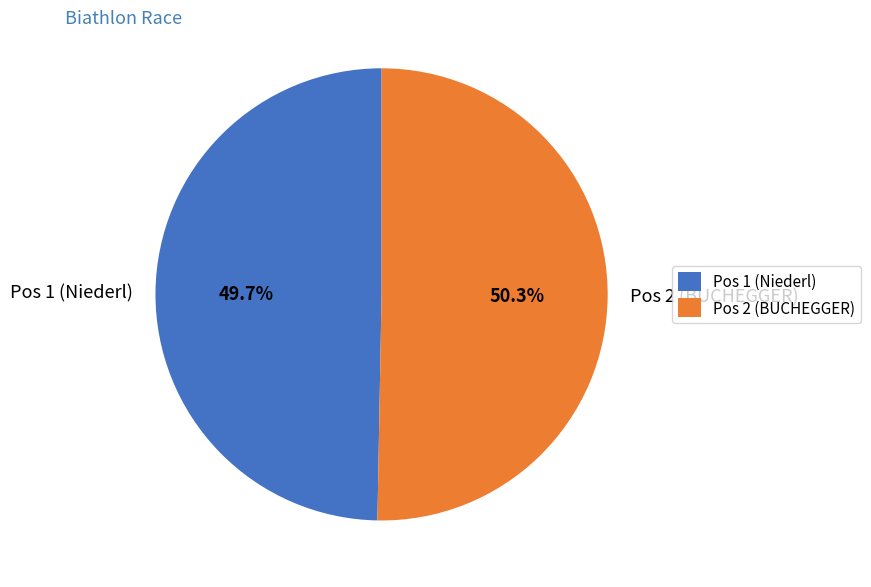

To the nearest percent, what is the difference between the largest and smallest slice percentages?

1%